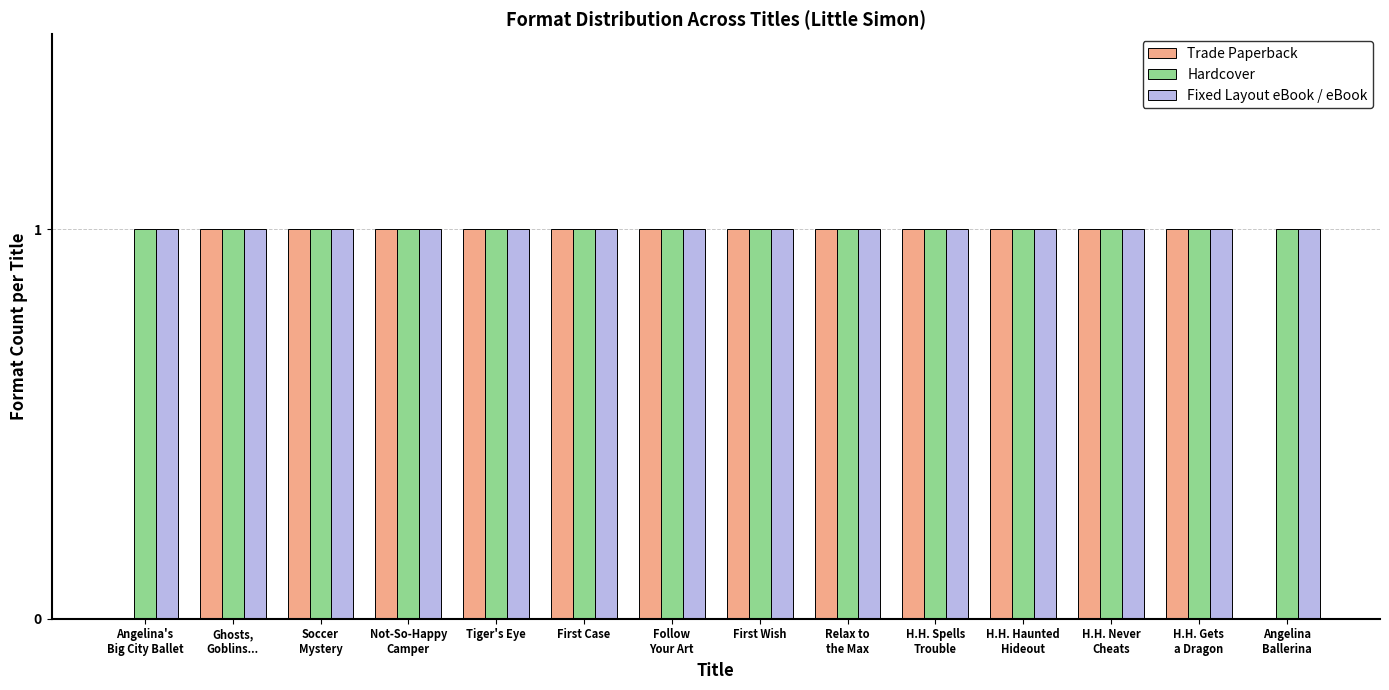

What is the sum of all Hardcover values?

14